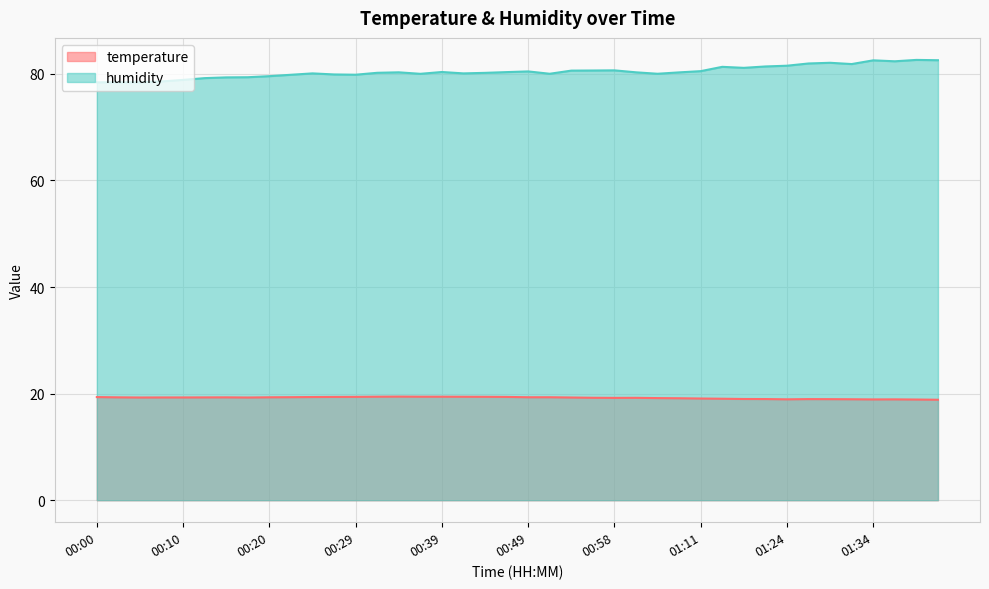

At which label is temperature closest to 19?

01:16